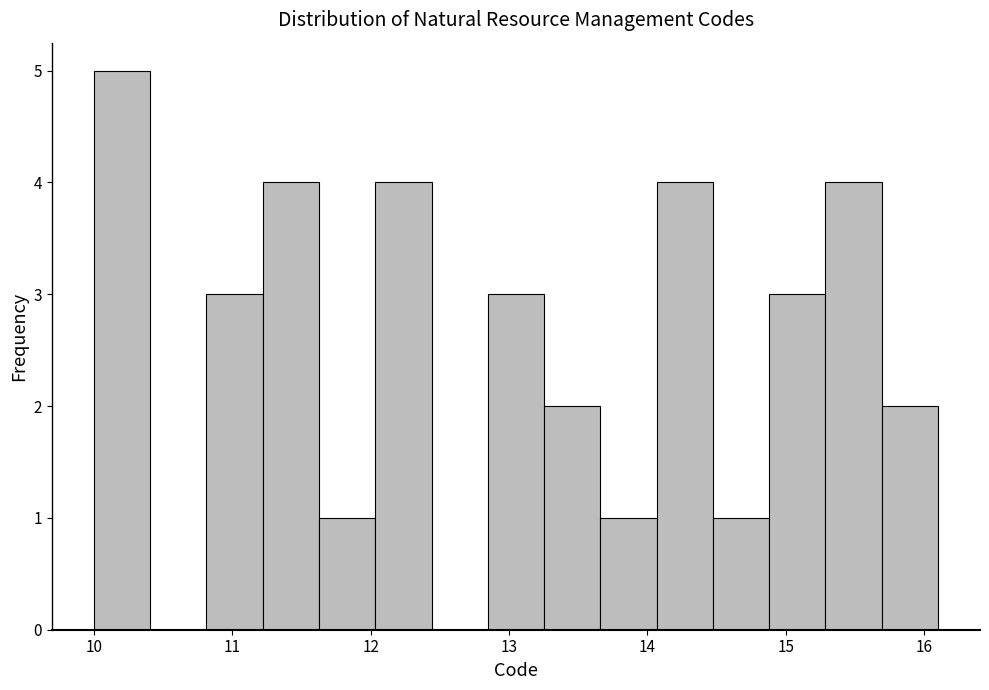

How tall is the bar that spans 10.8 to 11.2 on the x-axis? Neither the bar edges nor the heights are printed on the chart, so give them approximately, as read against the axes.

3